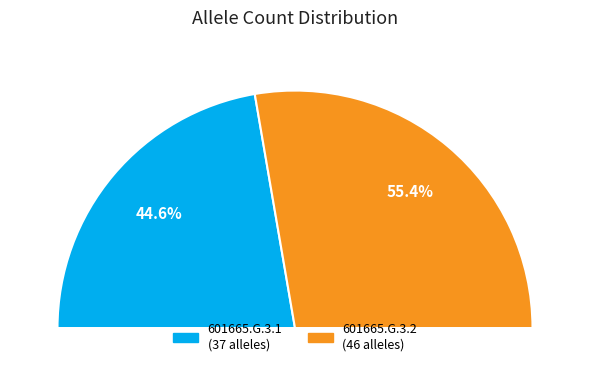

To the nearest percent, what is the difference between the largest and smallest slice percentages?

11%